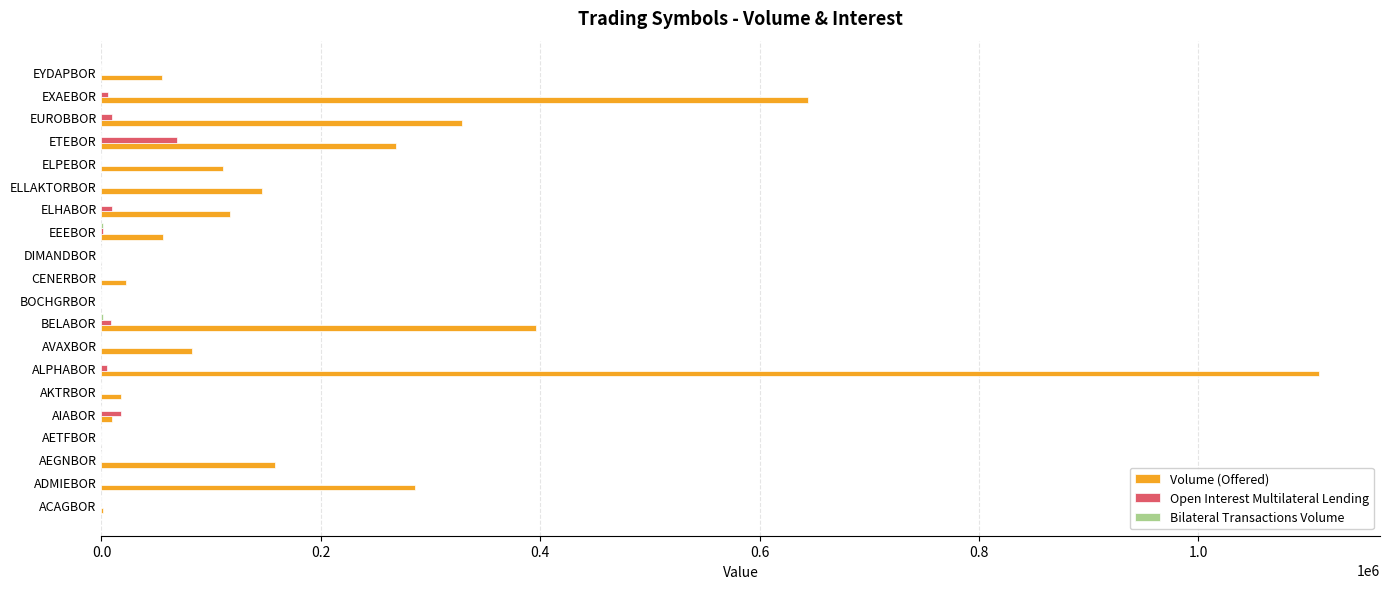

Is the value of Volume (Offered) at EUROBBOR greater than the value of Open Interest Multilateral Lending at BELABOR?

Yes